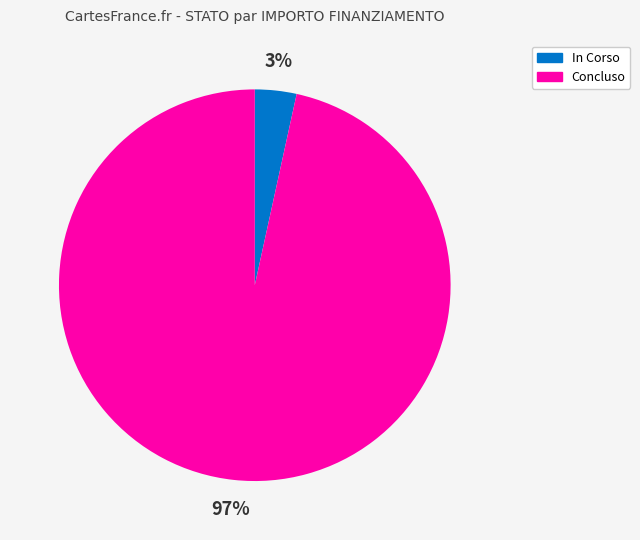

Is it true that Concluso is 91% of the pie?

False